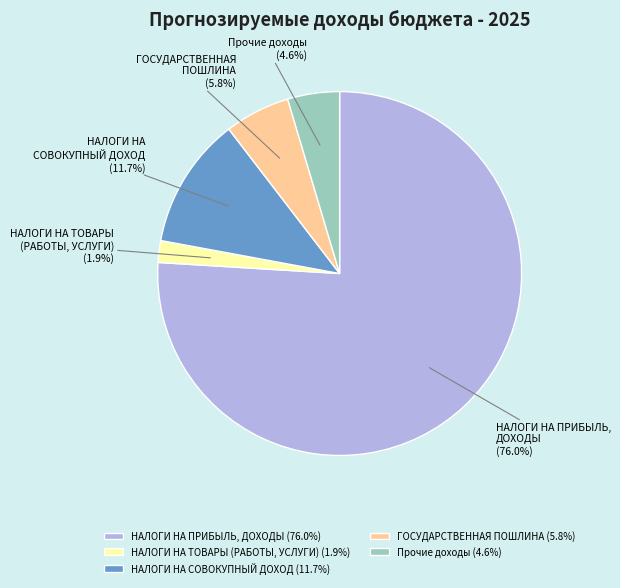

Is ГОСУДАРСТВЕННАЯ ПОШЛИНА (5.8%) the majority of the pie?

No